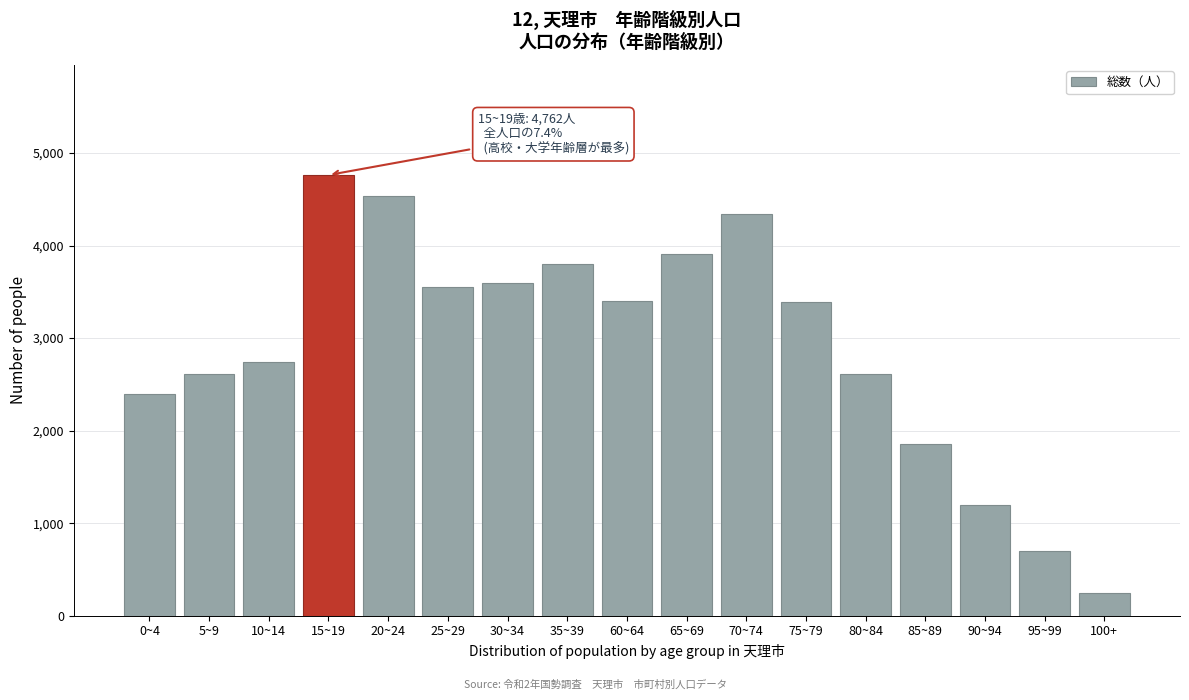

Read the value at 10~14, to the nearest 100.

2700